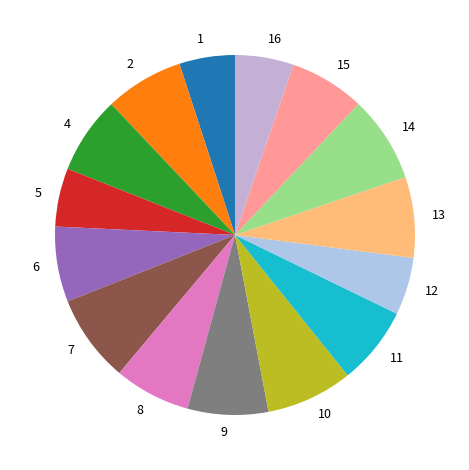

Combined, do 9 and 6 account for over 50%?

No